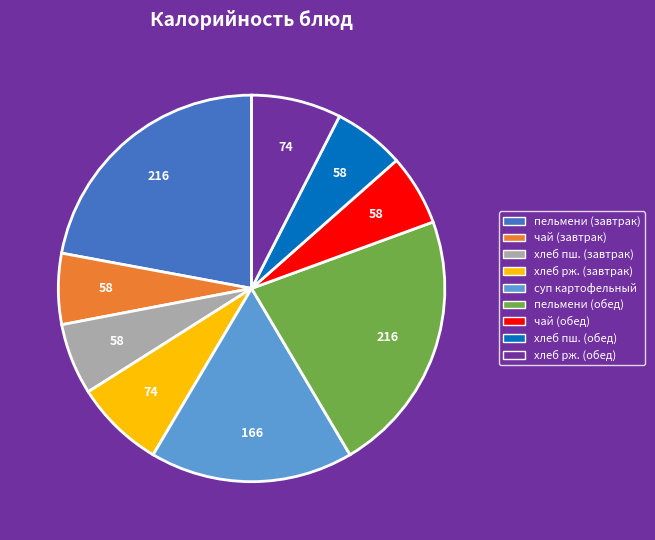

The хлеб рж. (завтрак) slice represents 8% of the pie. True or false?

True